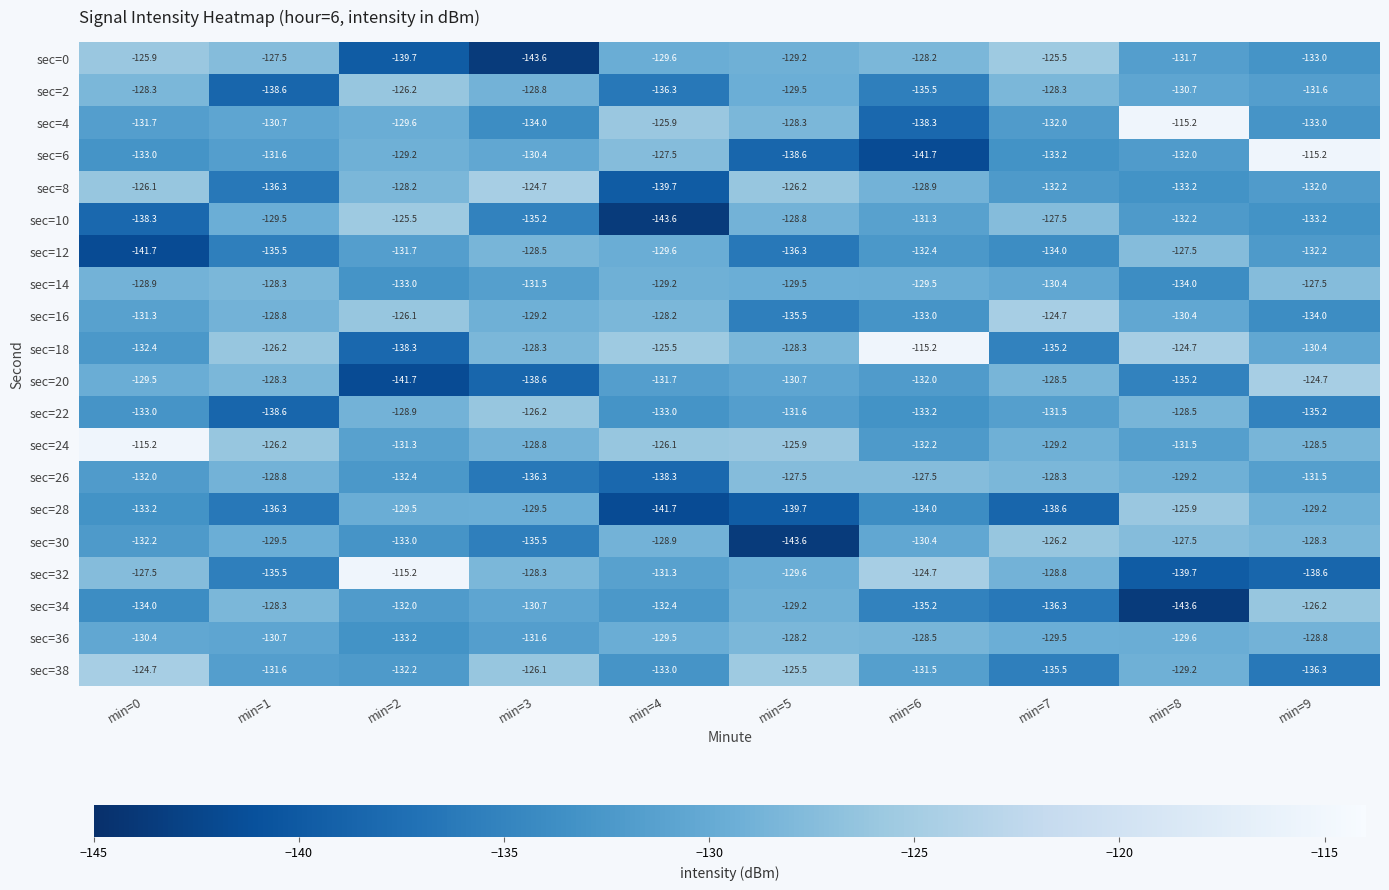

Between min=6 and min=9, which series saw the biggest shift?

sec=6